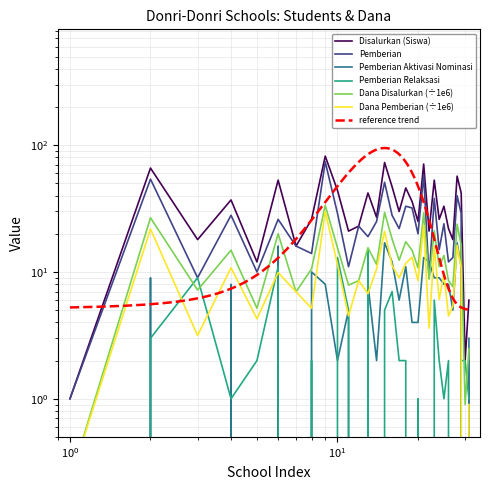

How many data points in Disalurkan_Siswa are less than 30?

15